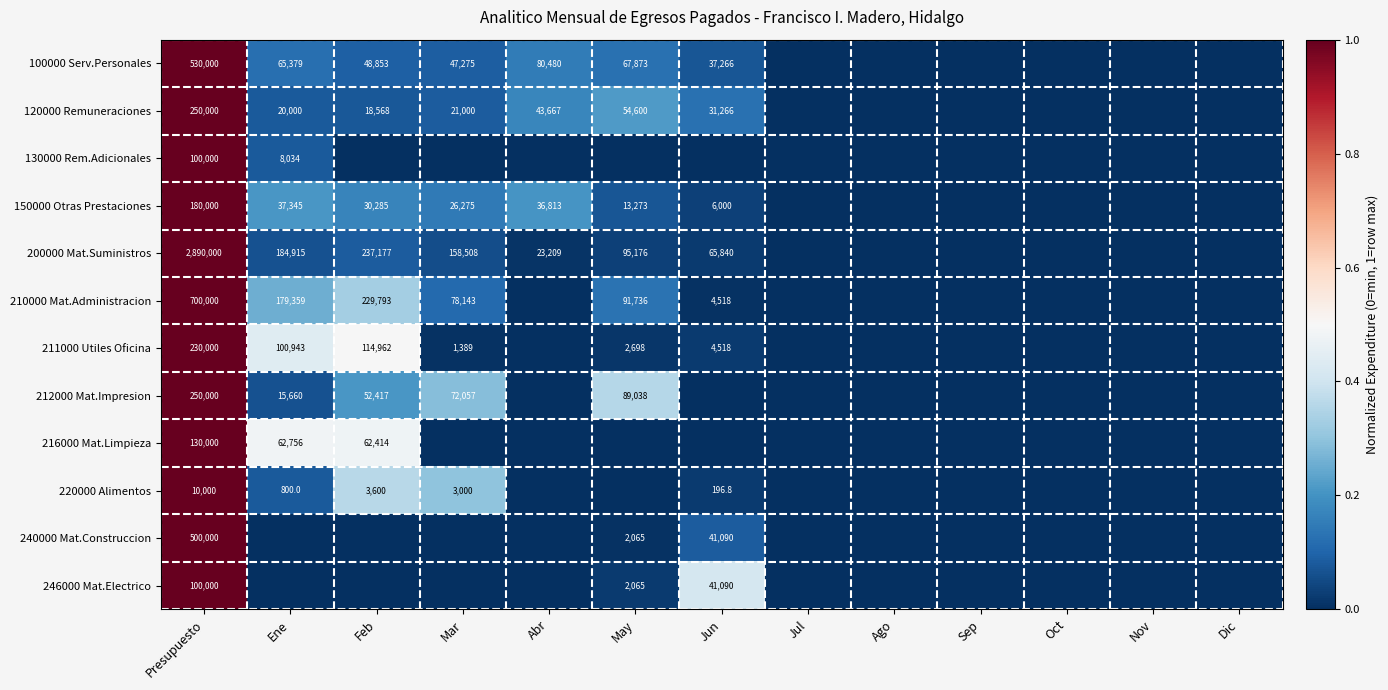

The value of 200000 Mat.Suministros at Presupuesto is 4028773.8. True or false?

False